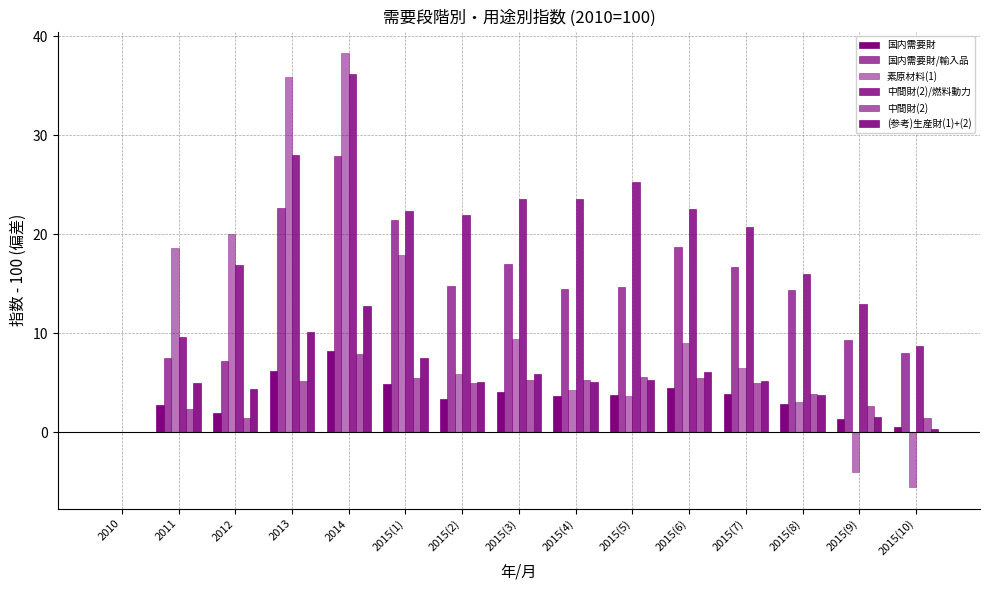

Between 2015(2) and 2015(6), which series saw the biggest shift?

国内需要財/輸入品